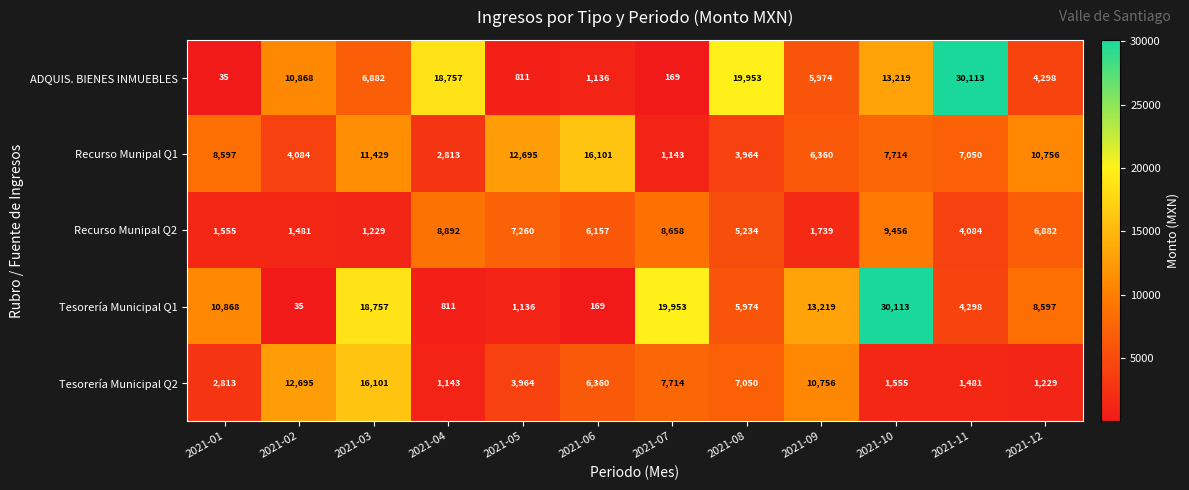

What is the spread (max minus min) of values at 2021-08?

15989